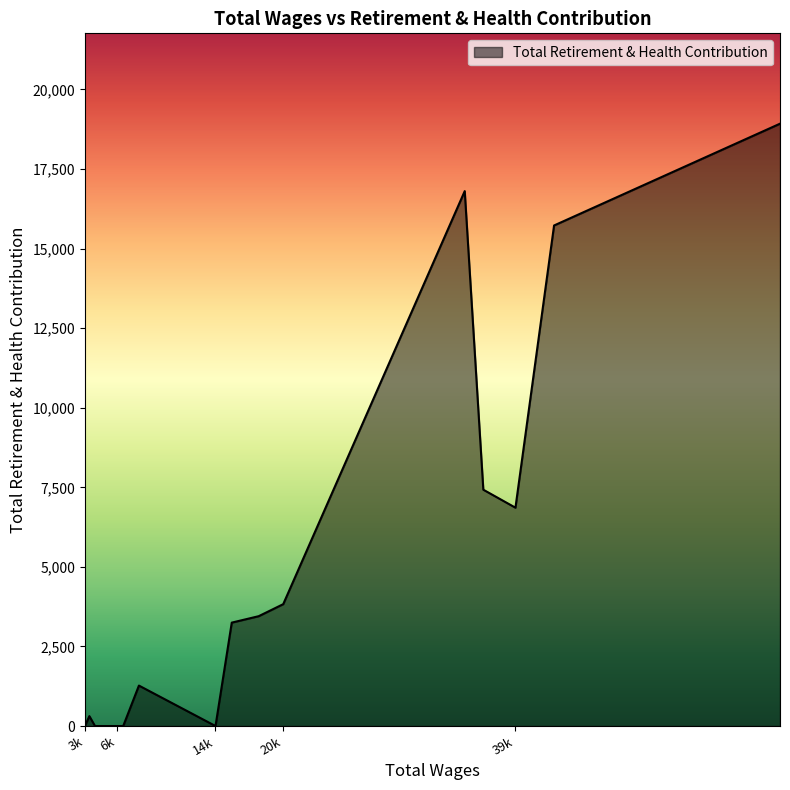

What is the greatest value displayed?

18925